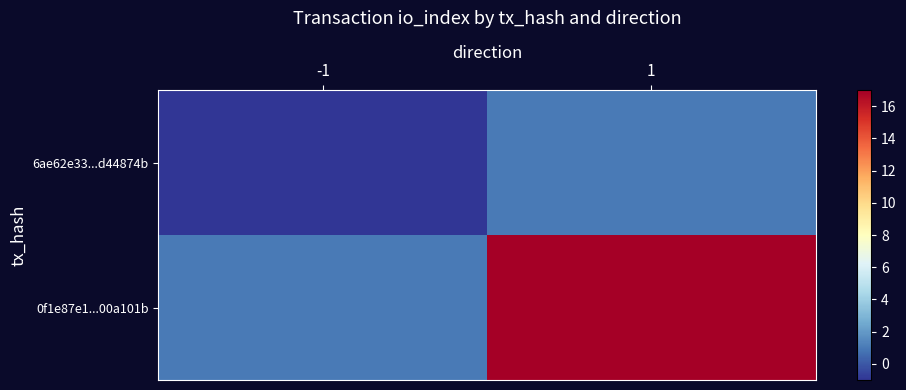

At 1, list the series in order from smallest to largest.

6ae62e33...d44874b, 0f1e87e1...00a101b